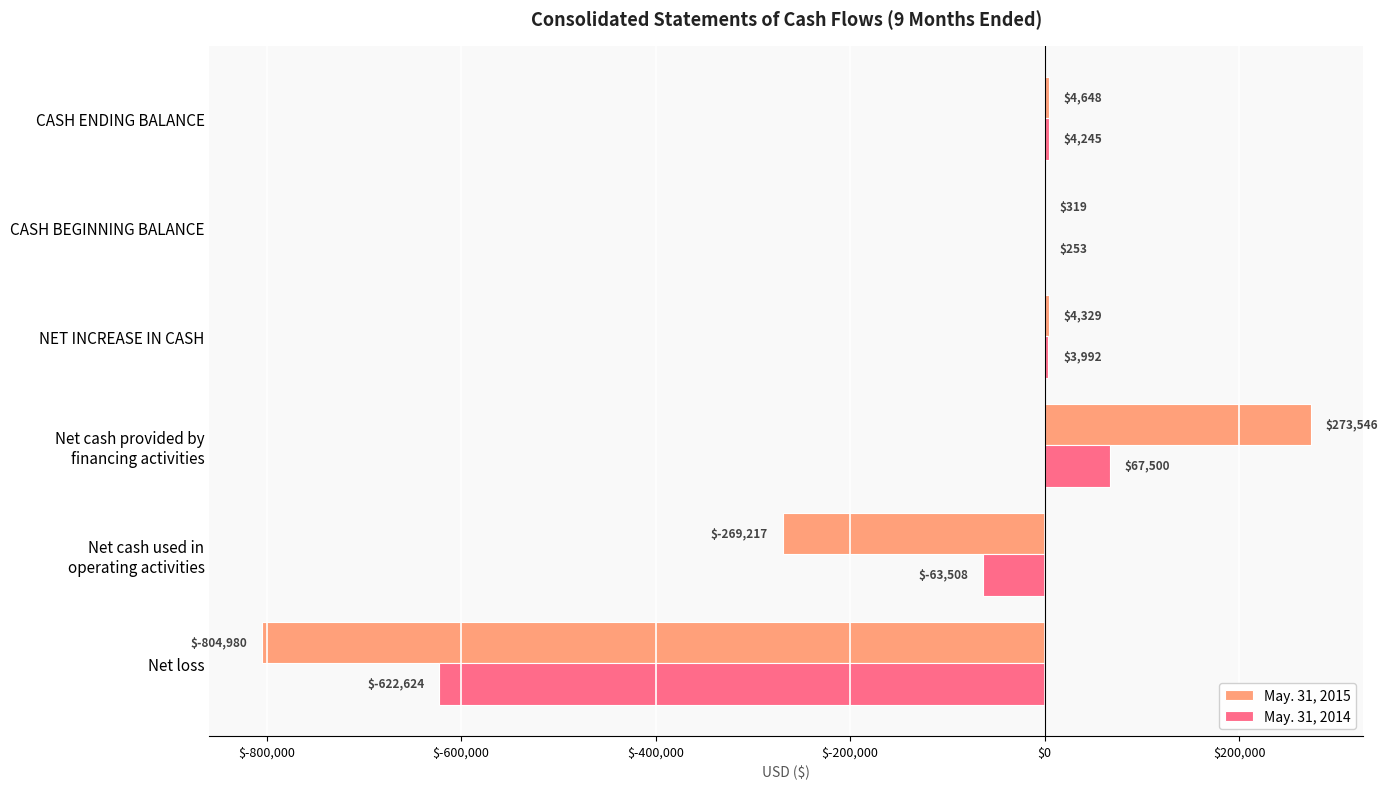

Which series has the largest total across all categories?

May. 31, 2014